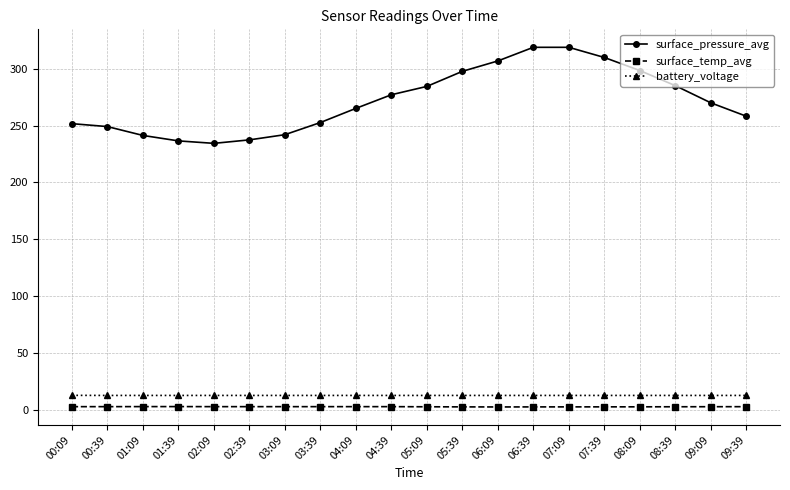

The surface_temp_avg series shows 2.7 at 09:39. True or false?

True